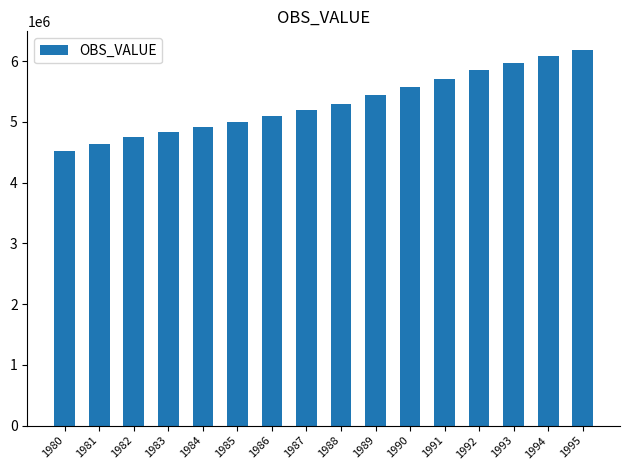

How many values are below 5300940?

8